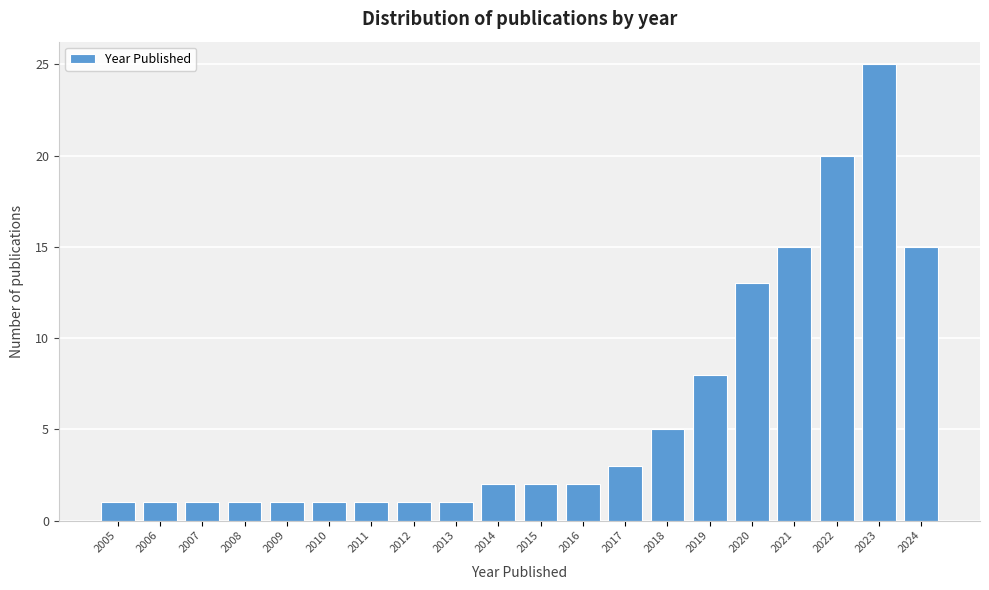

Reading left to right, transcribe all the data shown in this chart.

2005=1	2006=1	2007=1	2008=1	2009=1	2010=1	2011=1	2012=1	2013=1	2014=2	2015=2	2016=2	2017=3	2018=5	2019=8	2020=13	2021=15	2022=20	2023=25	2024=15